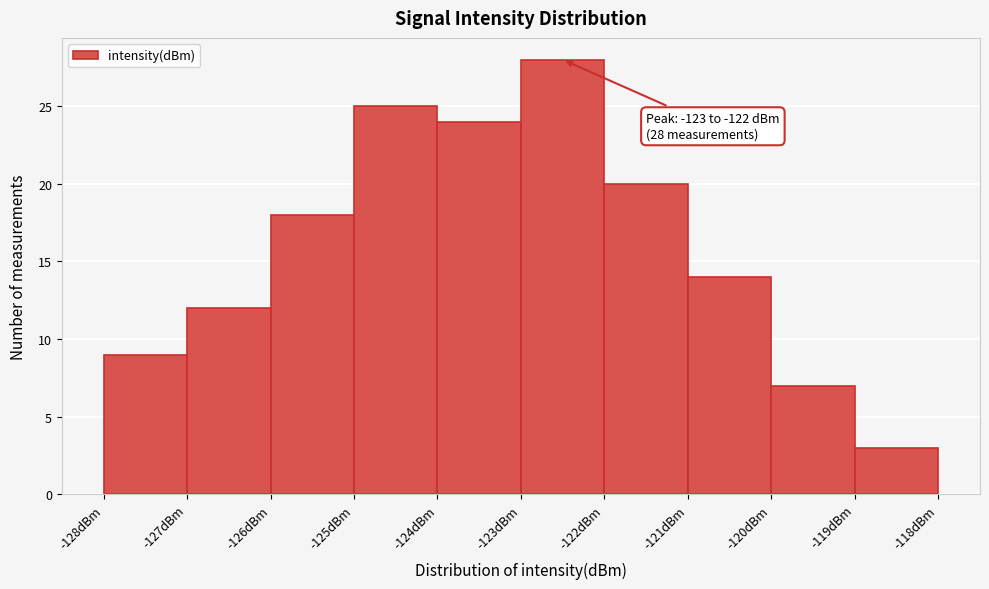

Over which range of the x-axis is the bar tallest?

-123 to -122